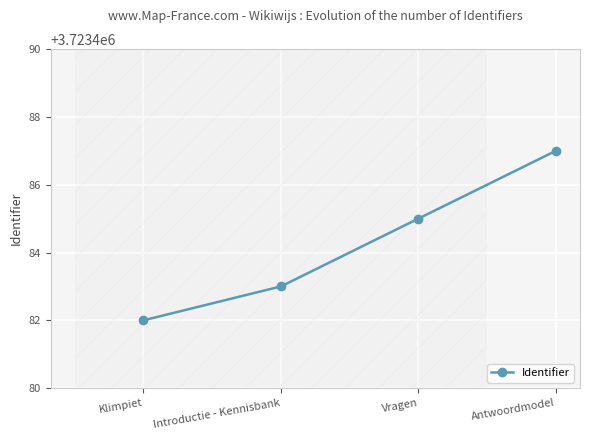

Approximately how many times larger is the value at Introductie - Kennisbank compared to Vragen?

1.0